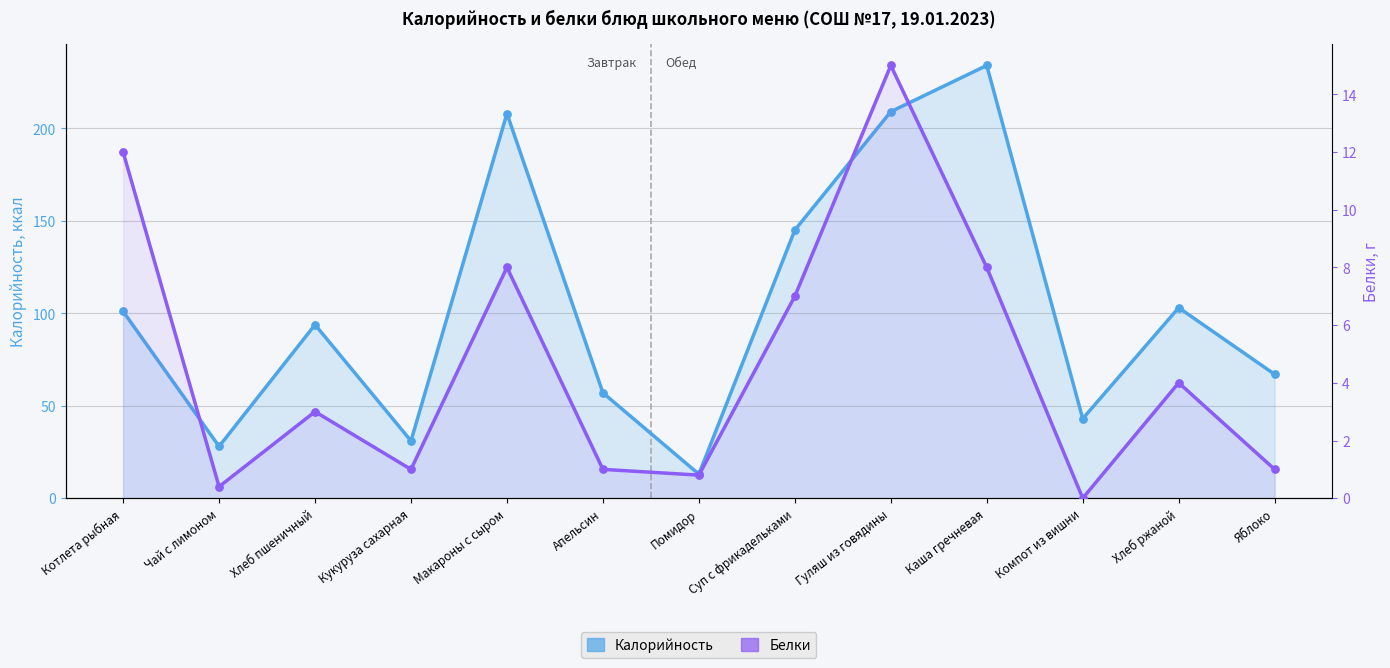

Which series contains the highest Y value?

Калорийность